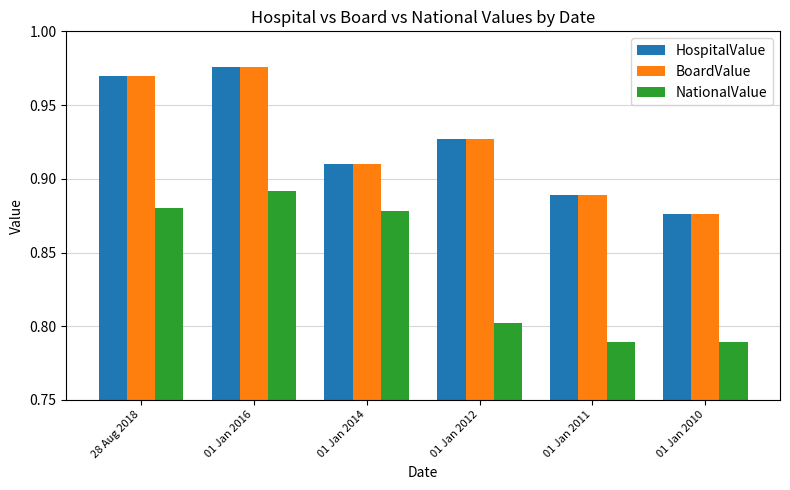

What is the difference between the maximum and second lowest values in the BoardValue series?

0.1